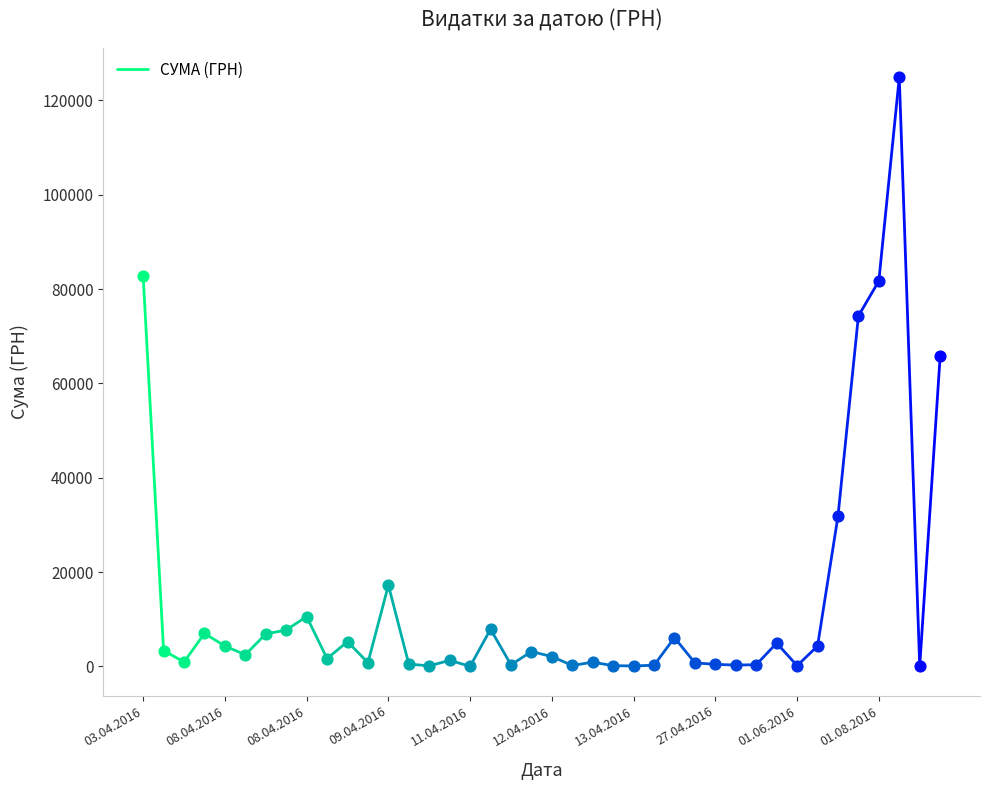

Which has a higher value, 11.04.2016 or 12.04.2016?

12.04.2016